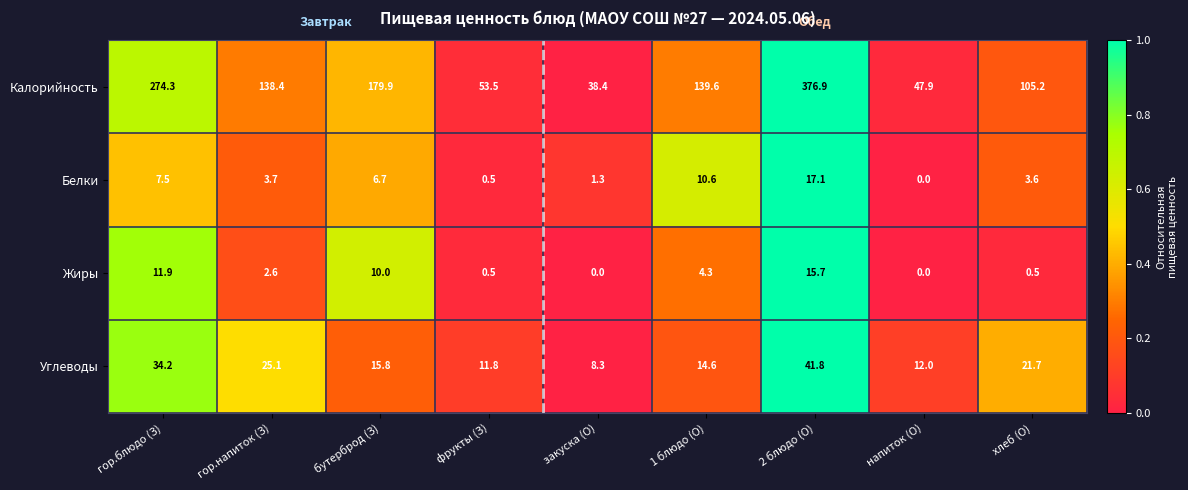

Which series has the largest range (max minus min)?

Калорийность